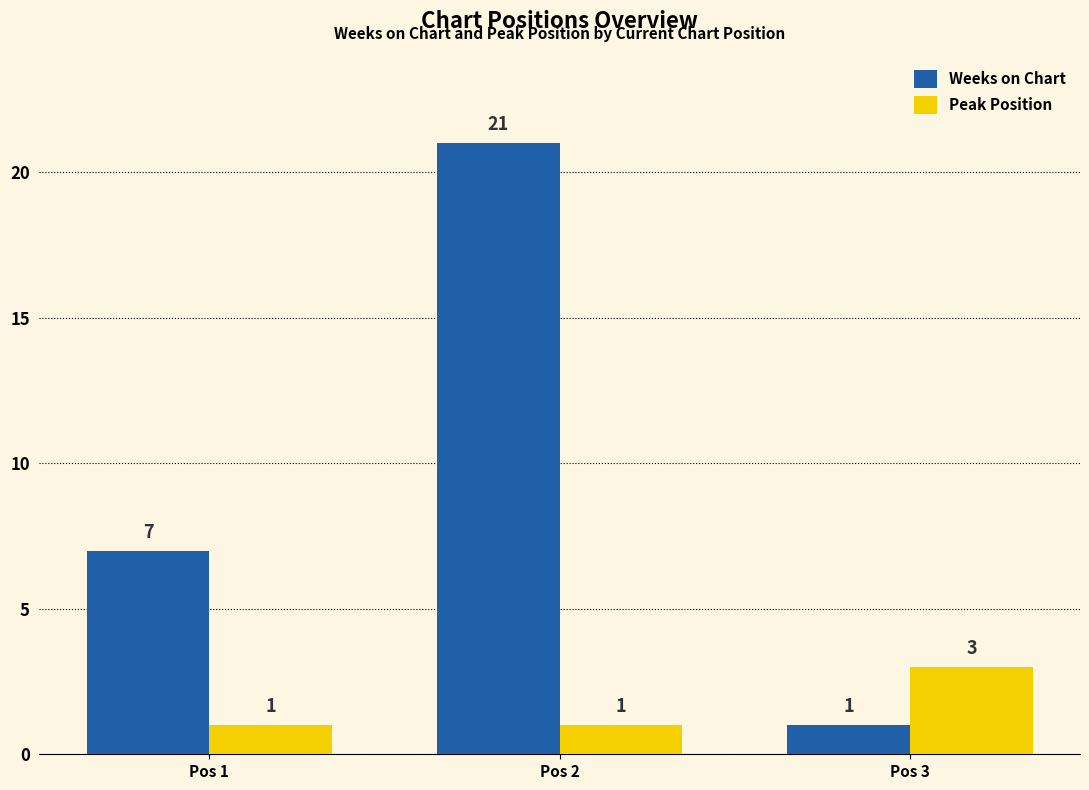

Which series has the largest range (max minus min)?

Weeks on Chart